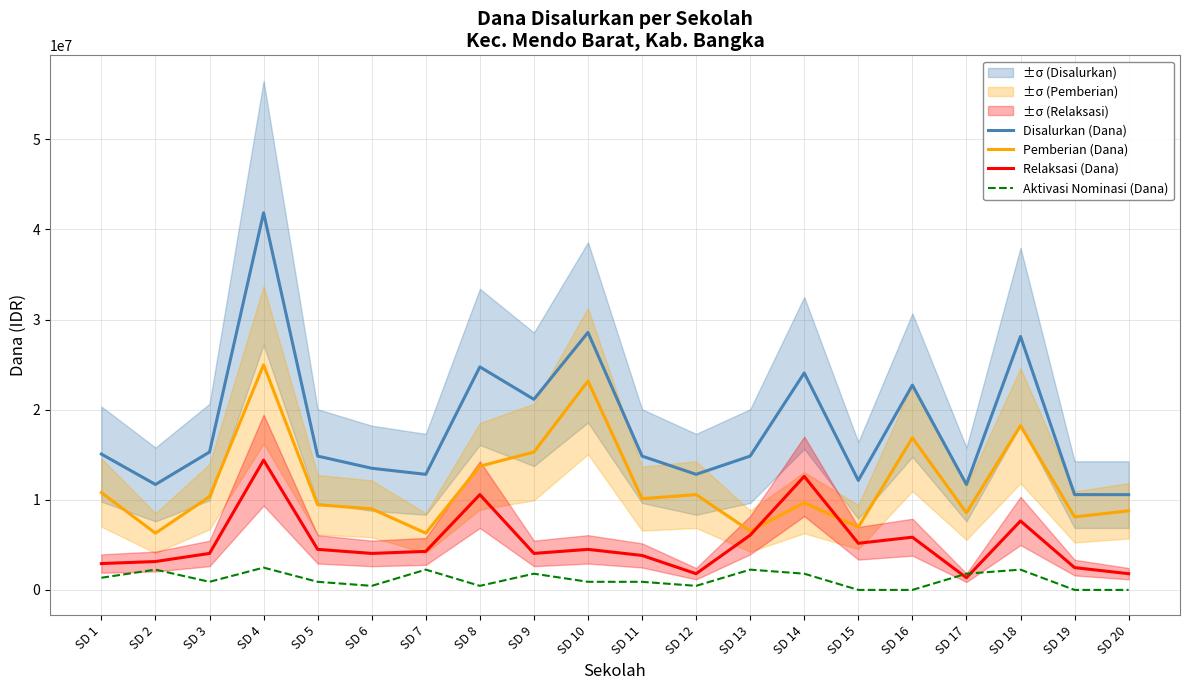

Reading left to right, what are all the values shown in this chart?

Disalurkan (Dana): 15075000	11700000	15300000	41850000	14850000	13500000	12825000	24750000	21150000	28575000	14850000	12825000	14850000	24075000	12150000	22725000	11700000	28125000	10575000	10575000
Pemberian (Dana): 10800000	6300000	10350000	24975000	9450000	9000000	6300000	13725000	15300000	23175000	10125000	10575000	6525000	9675000	6975000	16875000	8550000	18225000	8100000	8775000
Relaksasi (Dana): 2925000	3150000	4050000	14400000	4500000	4050000	4275000	10575000	4050000	4500000	3825000	1800000	6075000	12600000	5175000	5850000	1350000	7650000	2475000	1800000
Aktivasi Nominasi (Dana): 1350000	2250000	900000	2475000	900000	450000	2250000	450000	1800000	900000	900000	450000	2250000	1800000	0	0	1800000	2250000	0	0